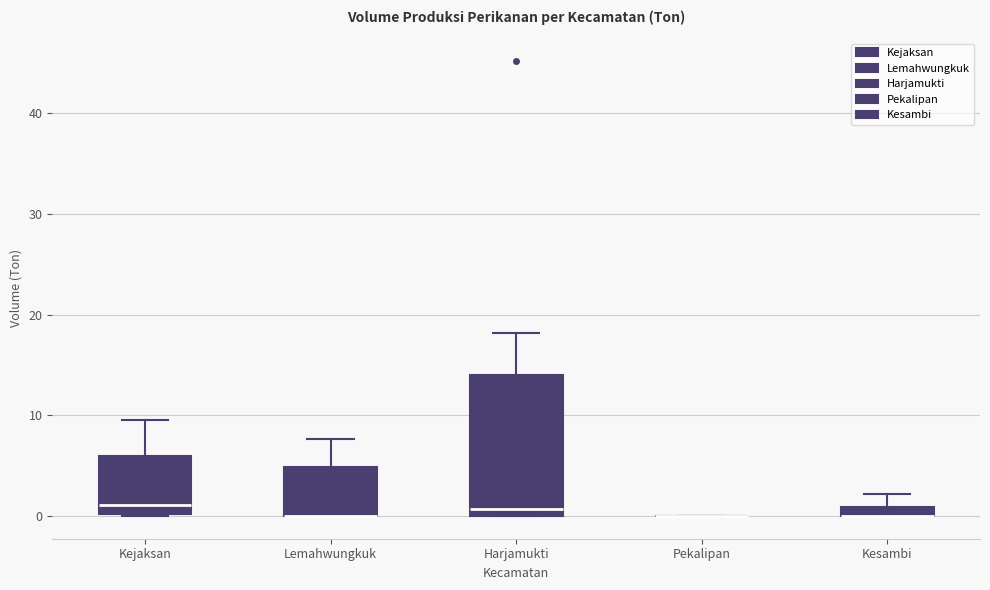

Where is the upper edge of the box for Harjamukti on the y-axis? The values are not printed on the chart, so give them approximately, as read against the axis.

14